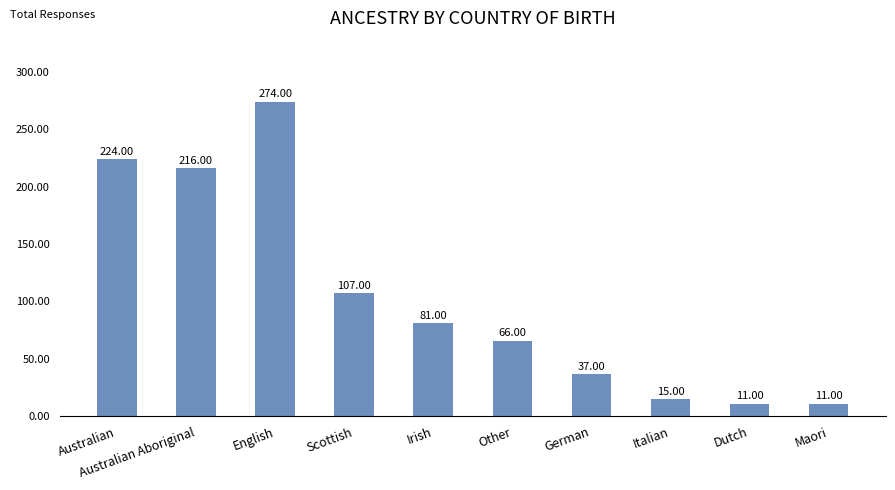

What is the average value?

104